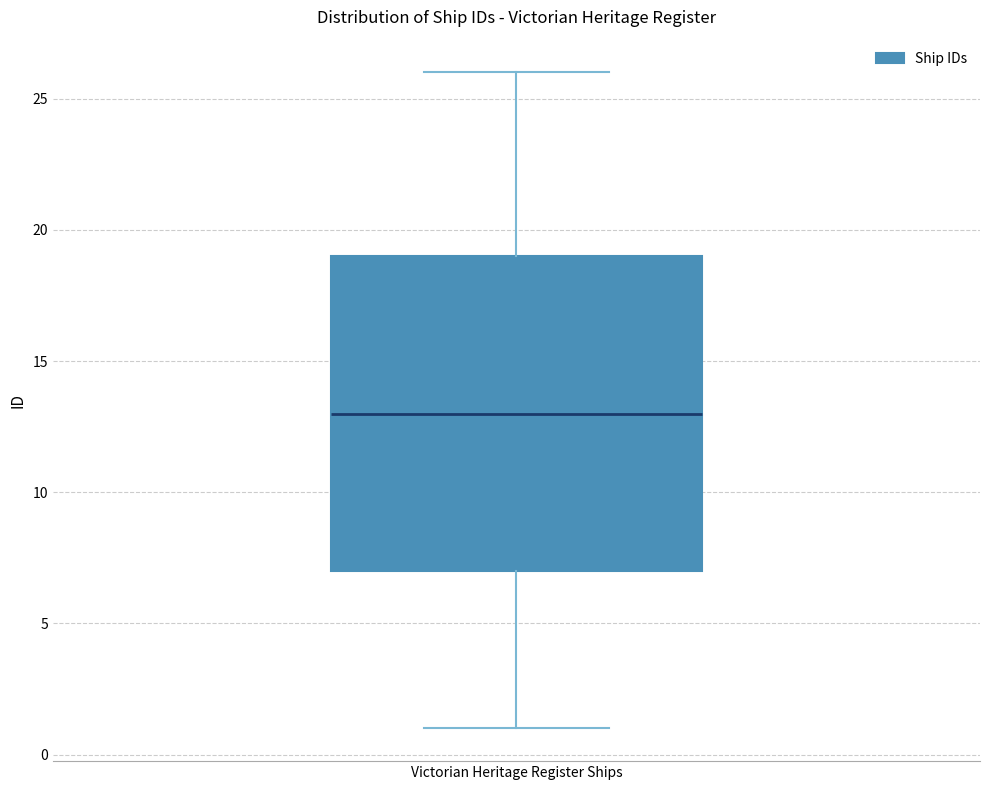

Where does the upper whisker of the box for Victorian Heritage Register Ships end on the y-axis? The values are not printed on the chart, so give them approximately, as read against the axis.

26